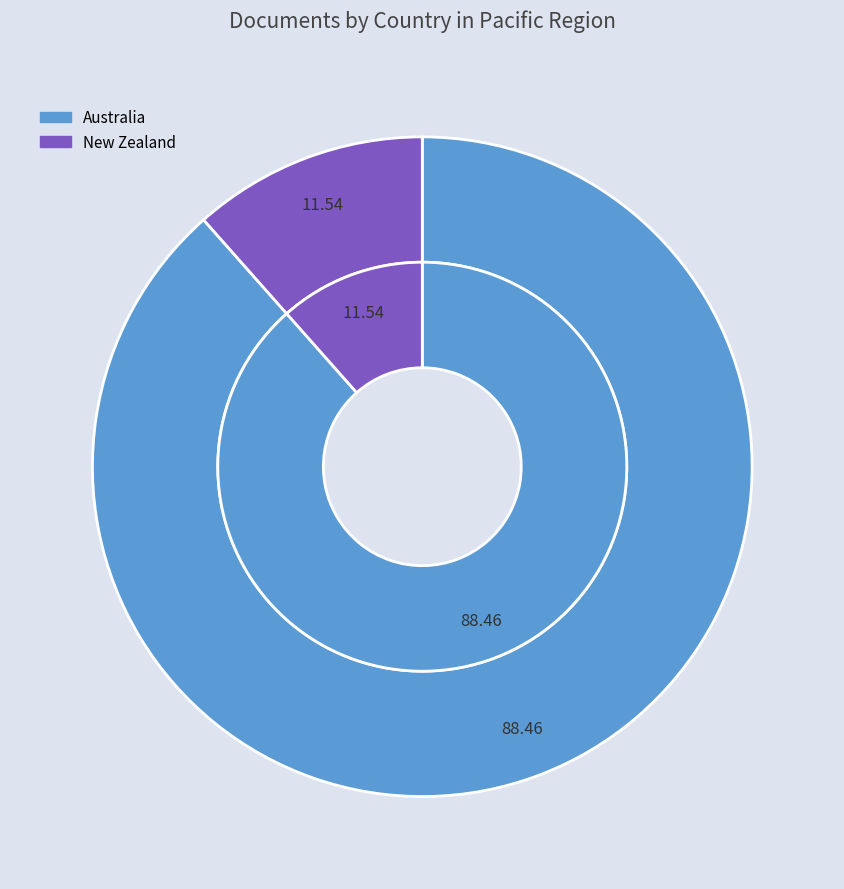

Count the number of slices in the pie.

2